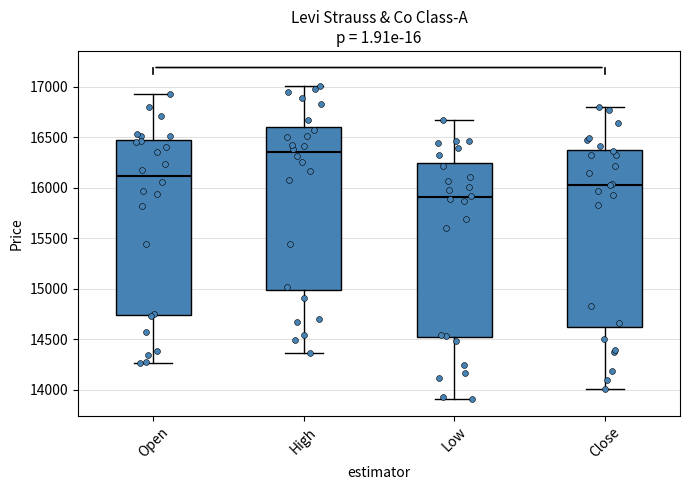

Reading left to right, transcribe this box plot: for each box, give where its median line is, the range the box spans, and where its two whiskers end, as read against the y-axis. The values are not printed on the chart, so give them approximately, as read against the axis.

Open: median 16100, box 14750 to 16500, whiskers 14250 to 16950
High: median 16350, box 15000 to 16600, whiskers 14350 to 17000
Low: median 15900, box 14500 to 16250, whiskers 13900 to 16650
Close: median 16050, box 14600 to 16400, whiskers 14000 to 16800